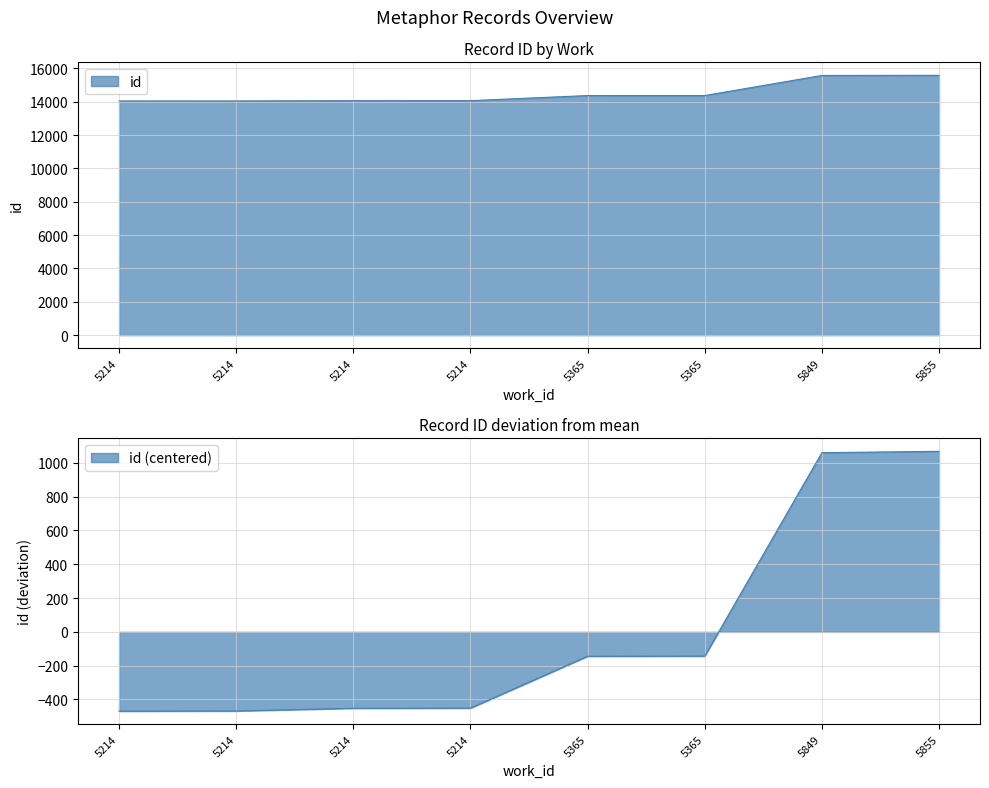

What is the change in value from 5214 to 5365?

+325